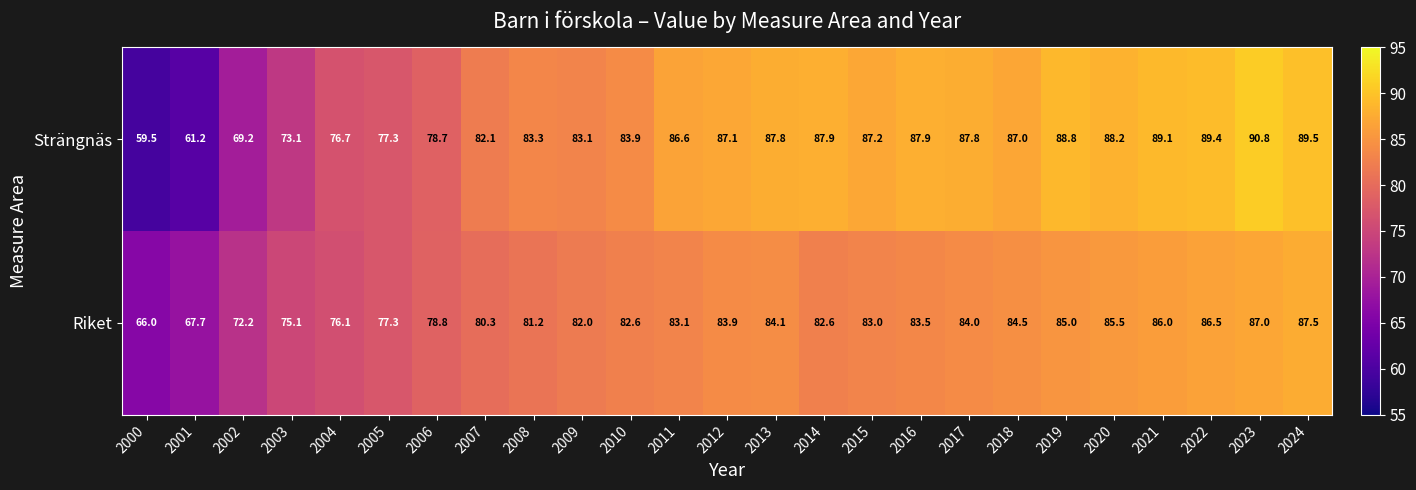

At how many categories does at least one series exceed 73?

22